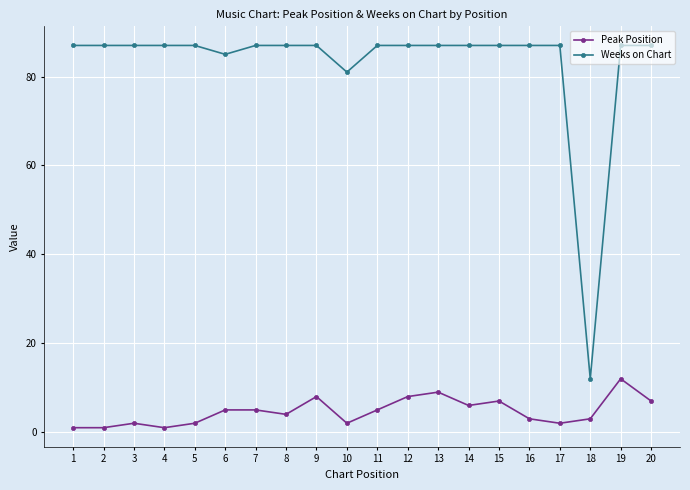

Between 3 and 15, which series saw the biggest shift?

Peak Position